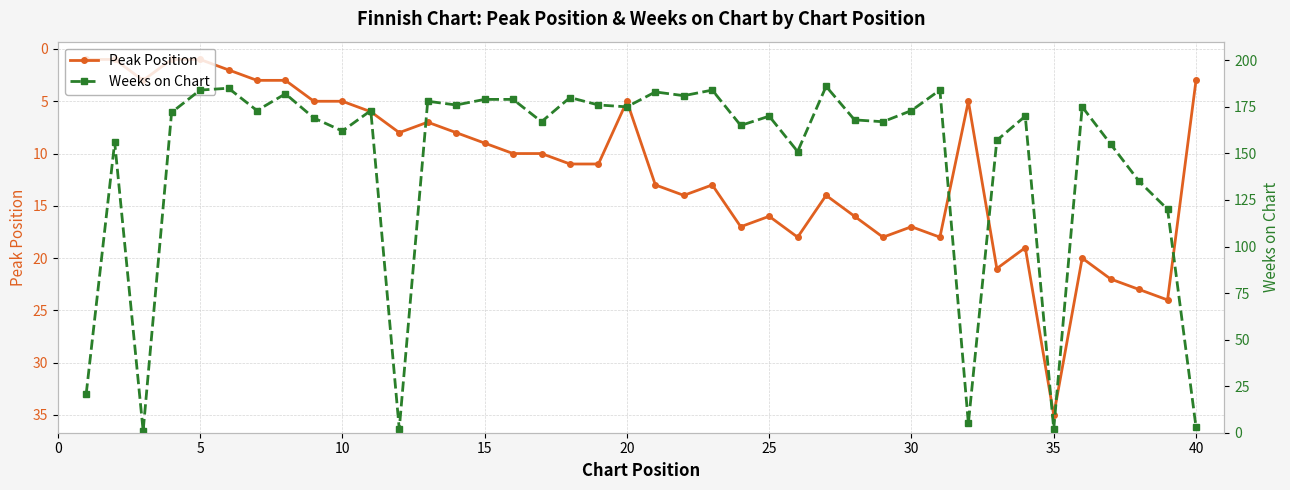

List the series in order of their overall mean, highest first.

Weeks on Chart, Peak Position